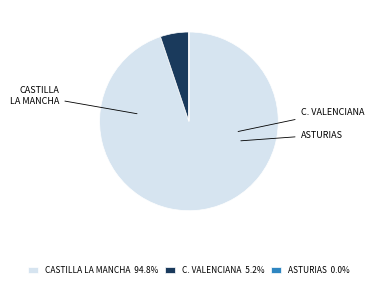

Is it true that CASTILLA LA MANCHA is 99% of the pie?

False